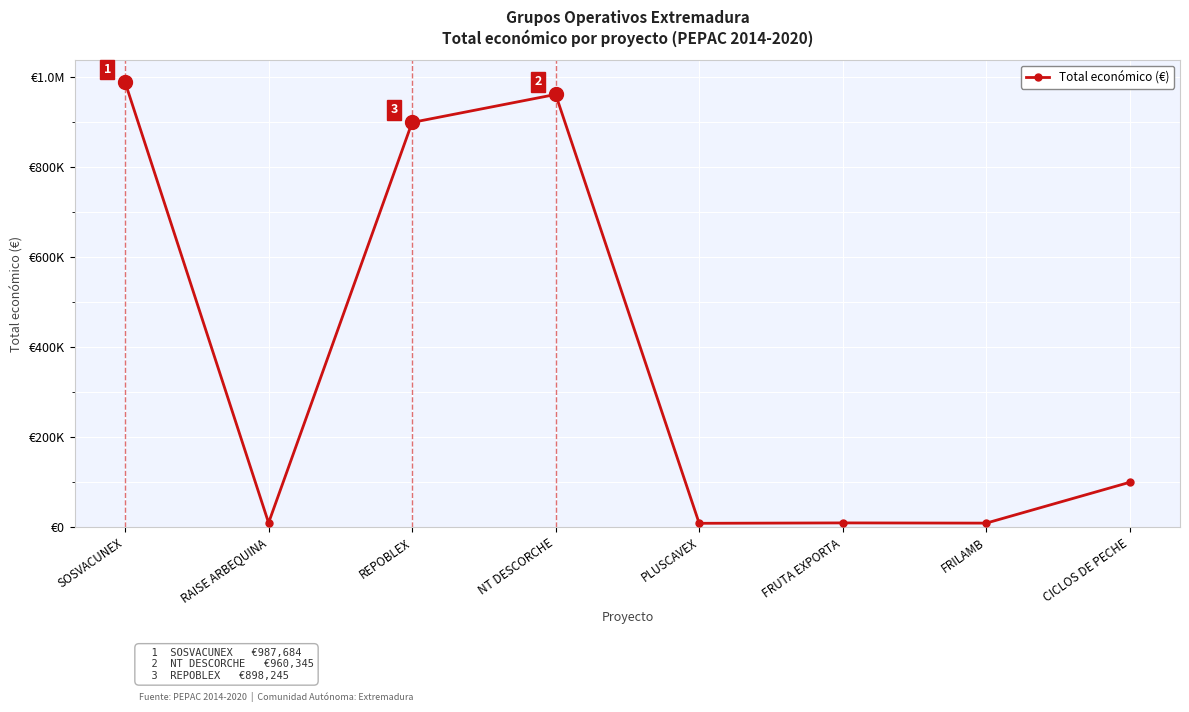

What is the label of the 4th point from the left?

NT DESCORCHE